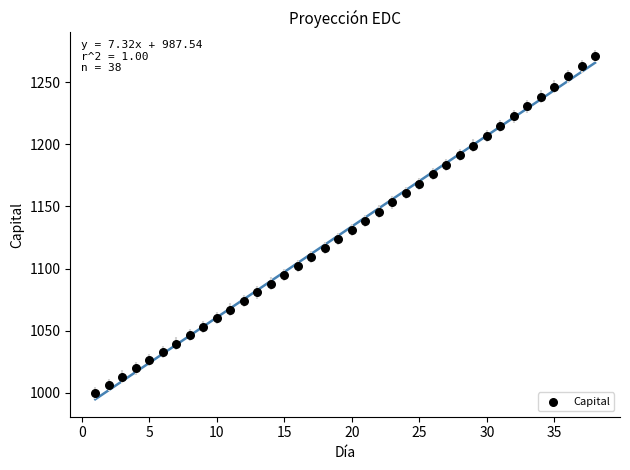

What is the range of X values (max minus min)?

37.0